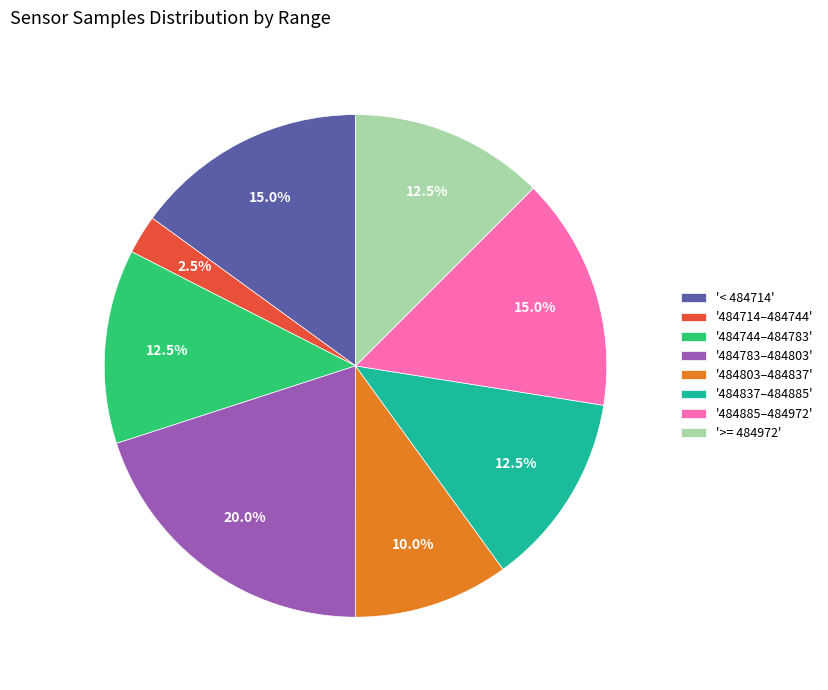

What is the ratio of the value at '484744–484783' to the value at '< 484714'?

0.8